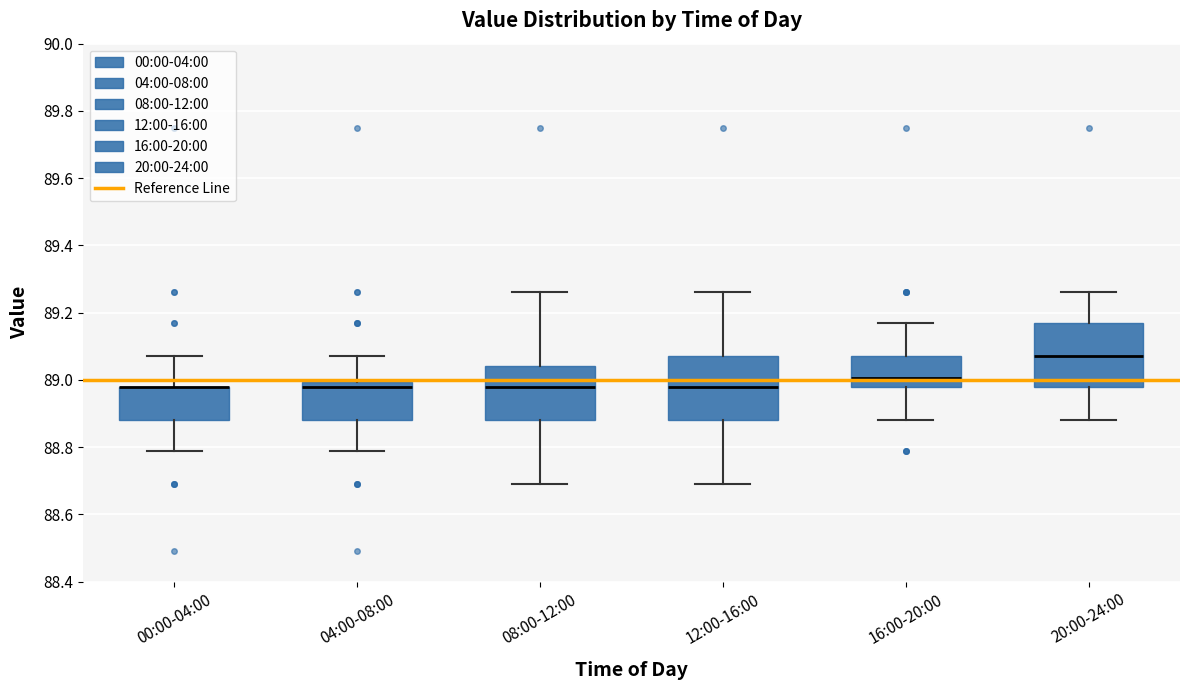

Reading left to right, transcribe this box plot: for each box, give where its median line is, the range the box spans, and where its two whiskers end, as read against the y-axis. The values are not printed on the chart, so give them approximately, as read against the axis.

00:00-04:00: median 88.98 (drawn on the box's upper edge), box 88.88 to 88.98, whiskers 88.80 to 89.08
04:00-08:00: median 88.98, box 88.88 to 89.00, whiskers 88.80 to 89.08
08:00-12:00: median 88.98, box 88.88 to 89.04, whiskers 88.70 to 89.26
12:00-16:00: median 88.98, box 88.88 to 89.08, whiskers 88.70 to 89.26
16:00-20:00: median 89.00, box 88.98 to 89.08, whiskers 88.88 to 89.18
20:00-24:00: median 89.08, box 88.98 to 89.18, whiskers 88.88 to 89.26